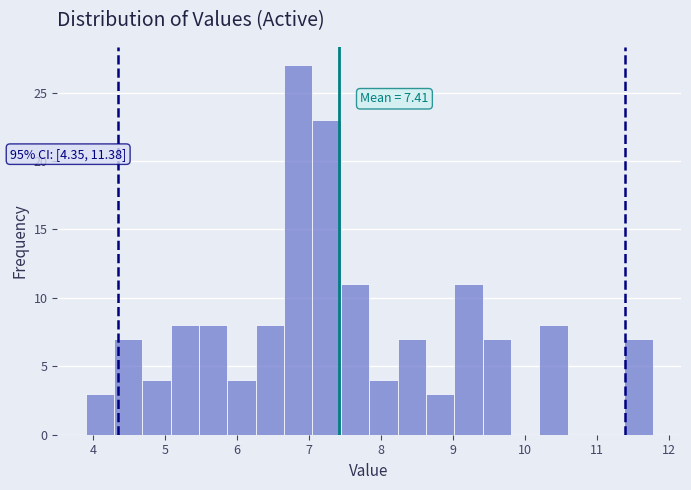

Around what value on the x-axis is the tallest bar? Give the approximate position of its centre, as read against the axis.

6.9